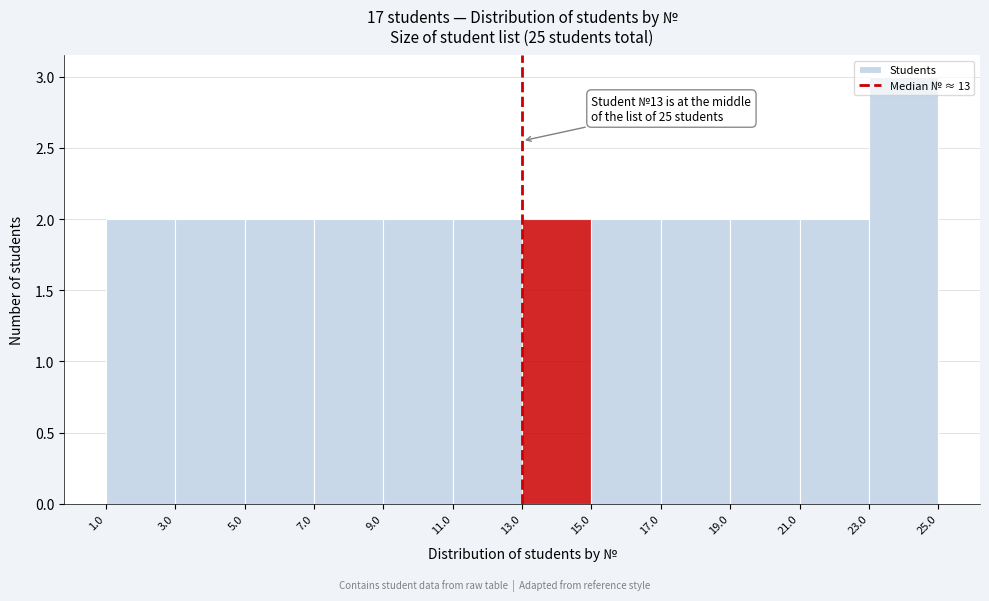

Over which range of the x-axis is the bar tallest?

23.0 to 25.0